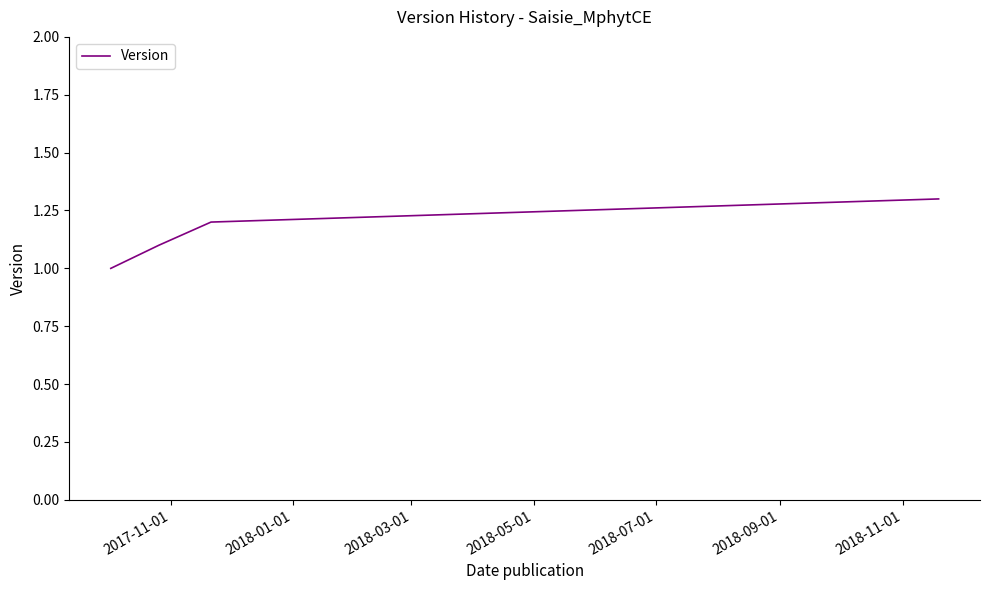

What is the maximum value shown in the chart?

1.3